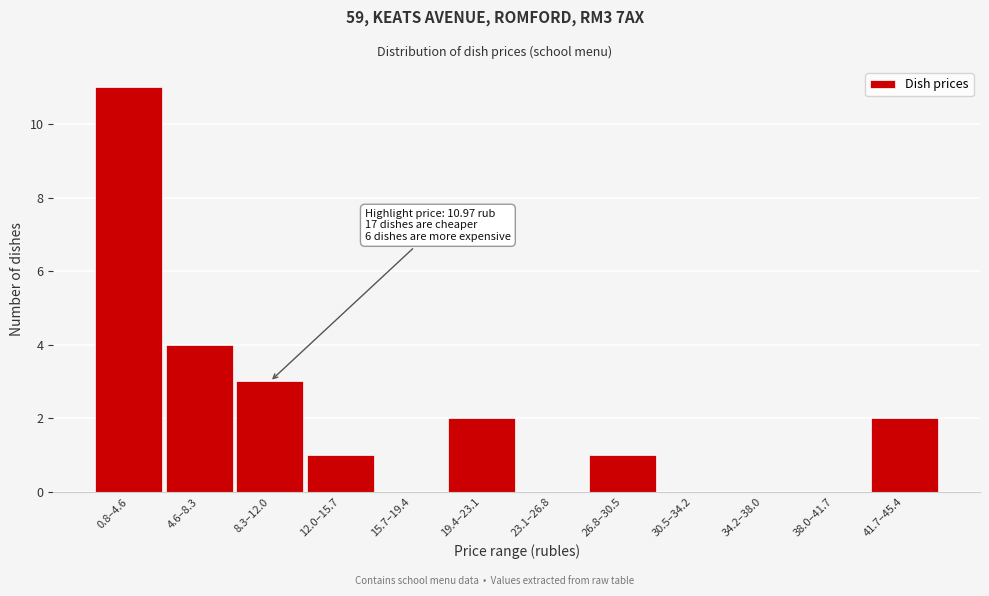

Reading left to right, what are all the values shown in this chart?

0.8–4.6=11	4.6–8.3=4	8.3–12.0=3	12.0–15.7=1	15.7–19.4=0	19.4–23.1=2	23.1–26.8=0	26.8–30.5=1	30.5–34.2=0	34.2–38.0=0	38.0–41.7=0	41.7–45.4=2